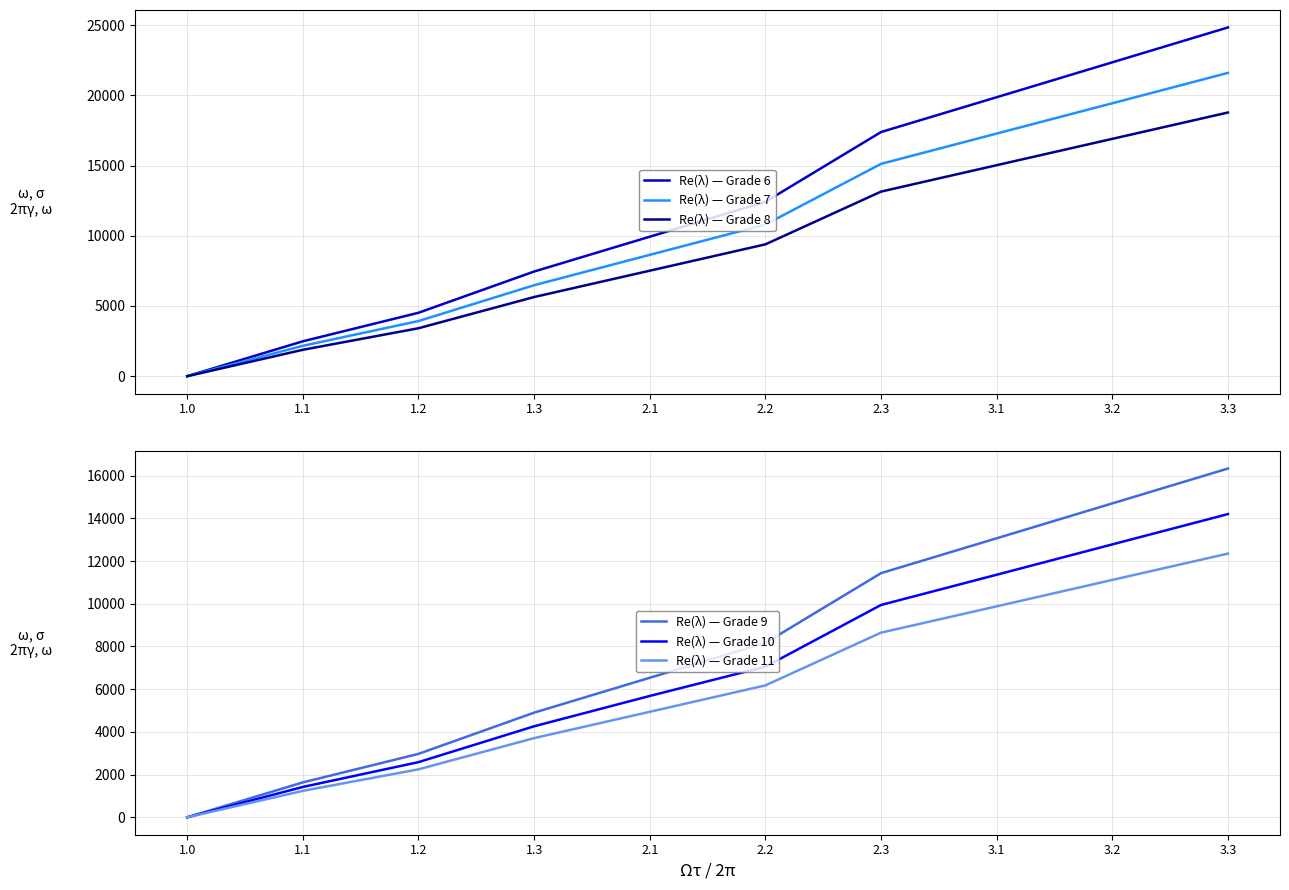

True or false: Re(λ) — Grade 11 and Re(λ) — Grade 6 cross at least once.

False